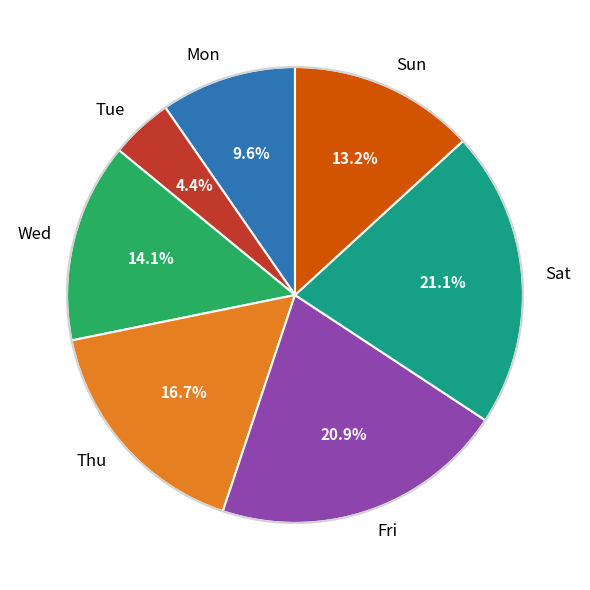

How many segments does this pie chart have?

7